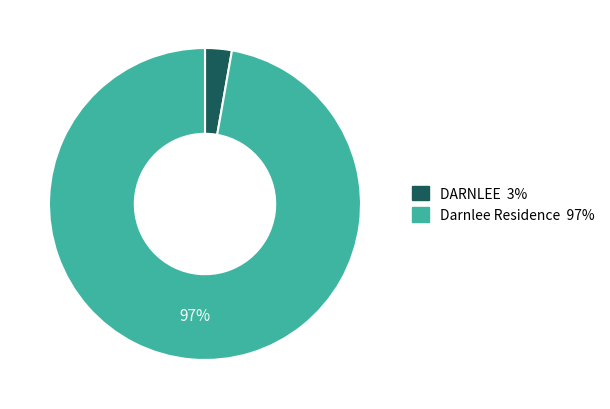

To the nearest percent, what is the difference between the DARNLEE and Darnlee Residence slice percentages?

94%